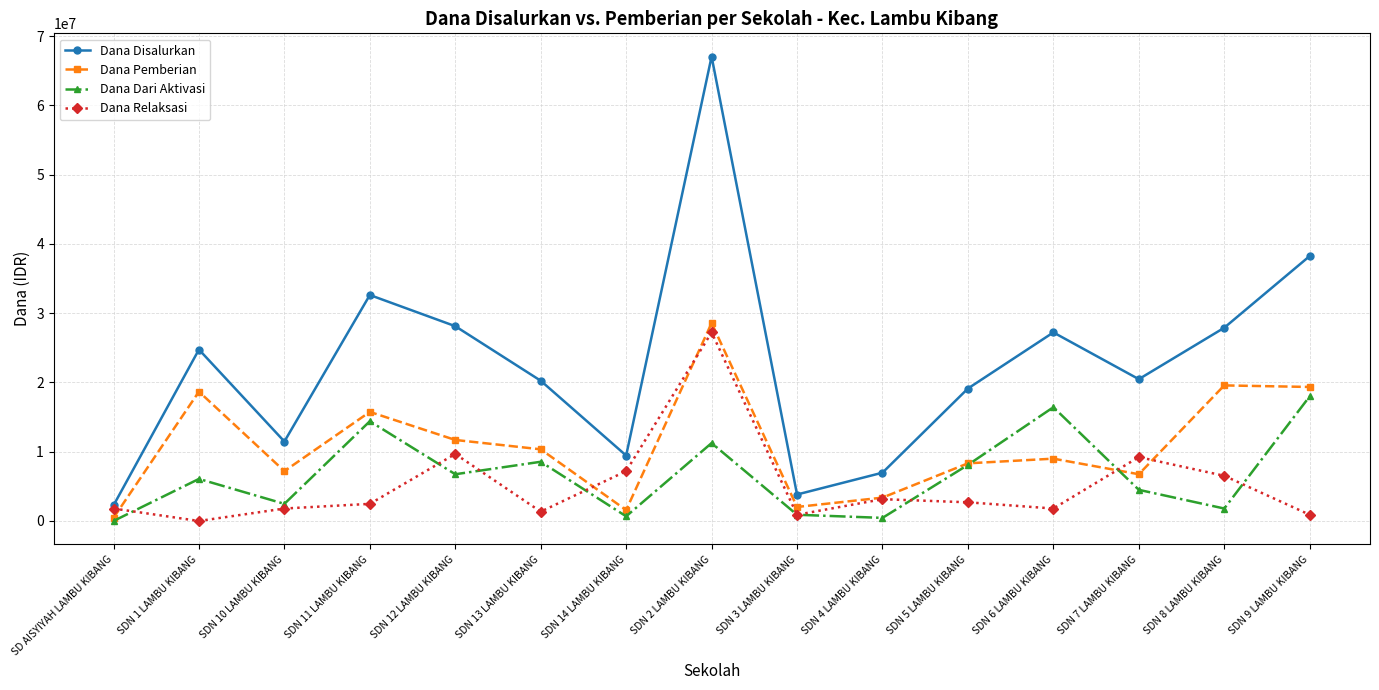

What is the difference between the Dana Disalurkan values at SDN 4 LAMBU KIBANG and SDN 2 LAMBU KIBANG?

60075000